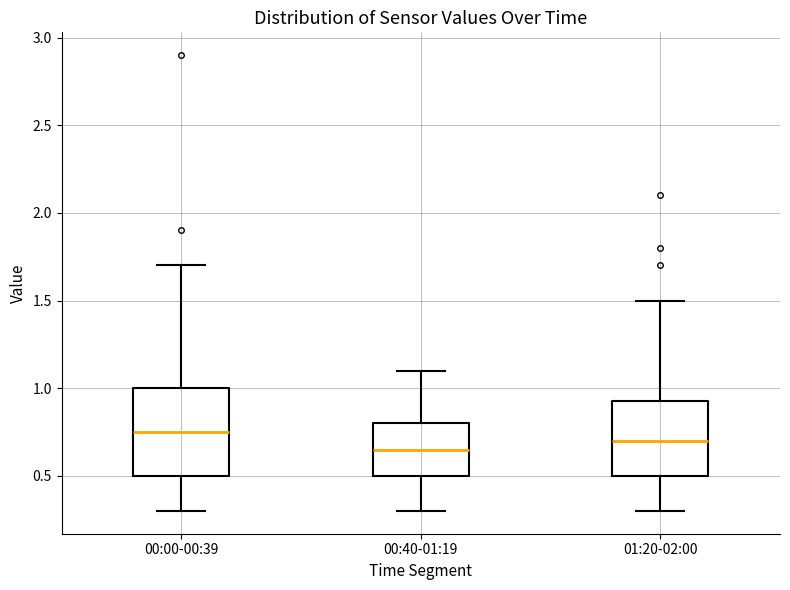

Which box has the highest median line?

00:00-00:39